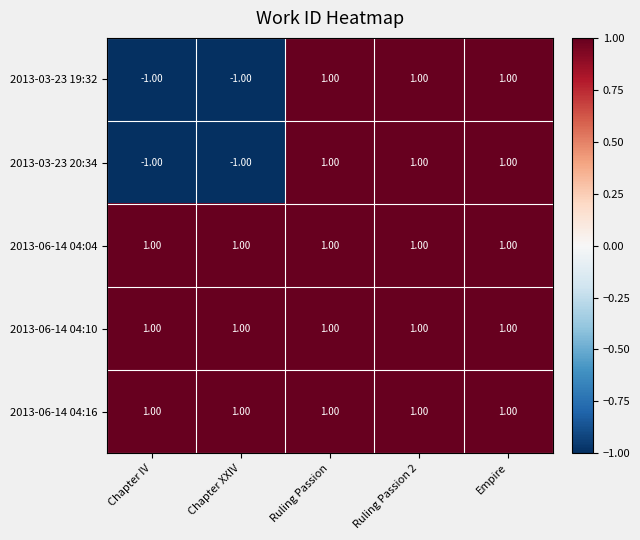

At how many categories does at least one series exceed 0?

5